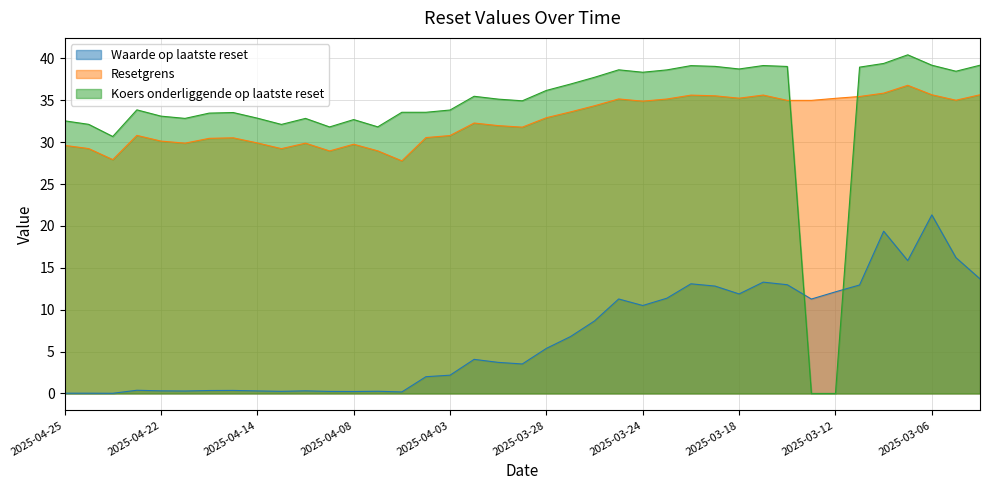

At how many categories does at least one series exceed 39?

8